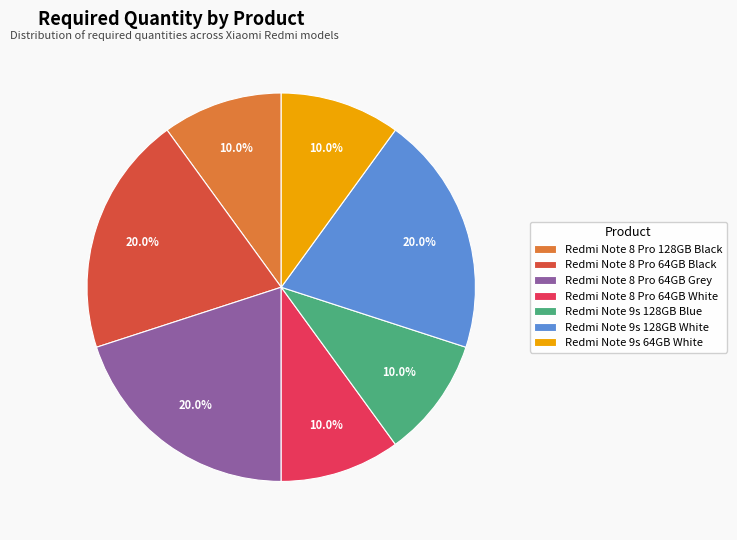

Combined, do Redmi Note 8 Pro 64GB Grey and Redmi Note 9s 128GB Blue account for over 50%?

No